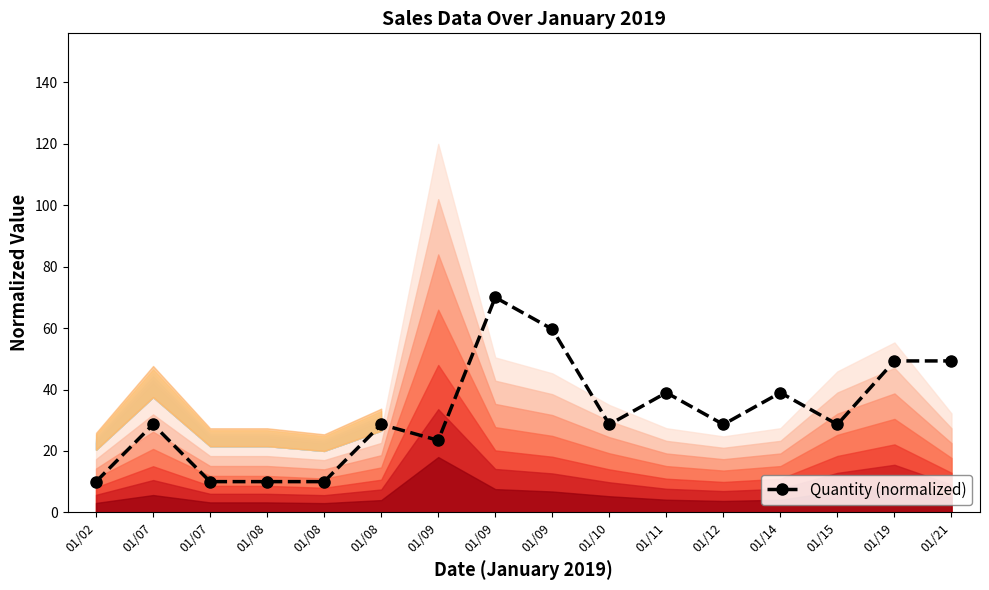

Where is the first local maximum?

01/07